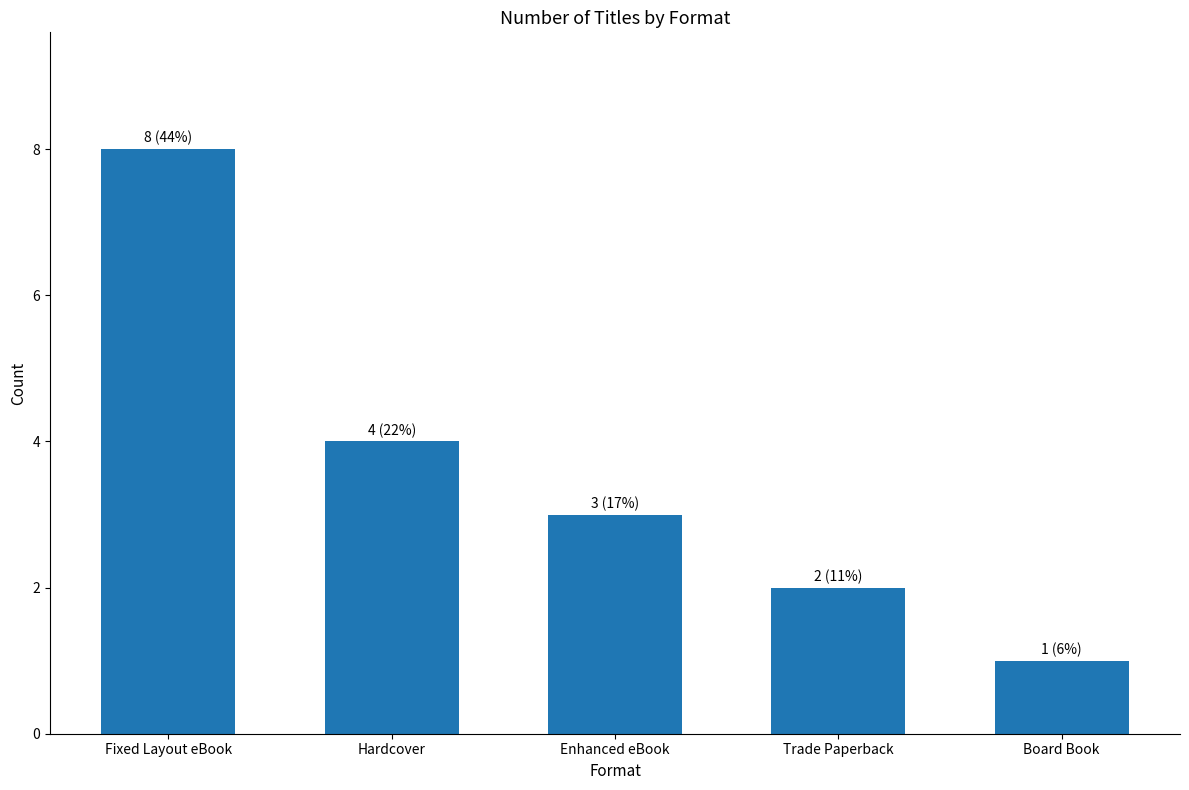

What is the change in value from Fixed Layout eBook to Trade Paperback?

-6